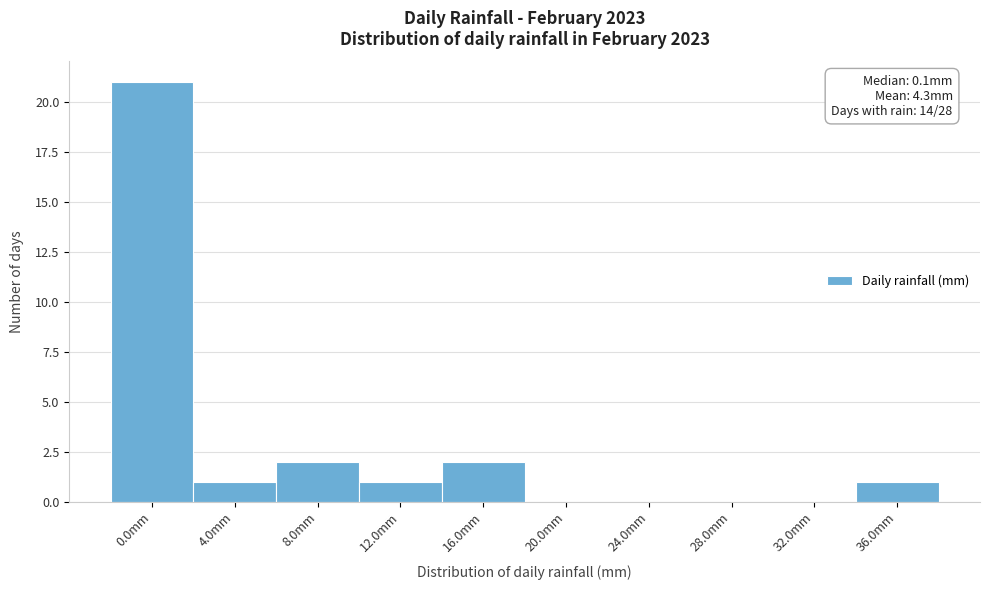

Reading left to right, transcribe all the data shown in this chart.

0.0mm=21	4.0mm=1	8.0mm=2	12.0mm=1	16.0mm=2	20.0mm=0	24.0mm=0	28.0mm=0	32.0mm=0	36.0mm=1